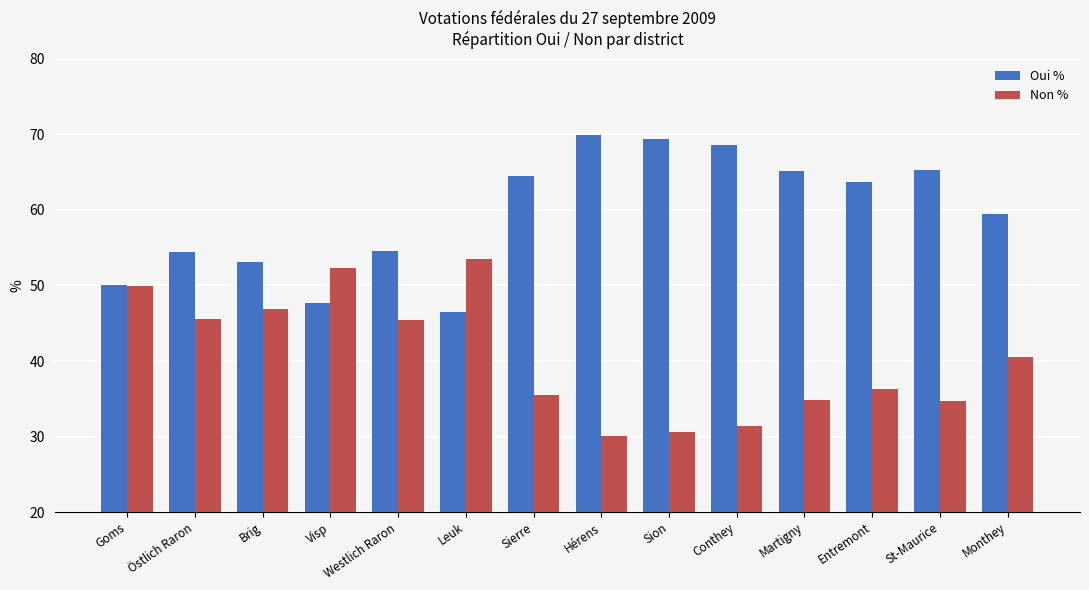

At Entremont, list the series in order from largest to smallest.

Oui %, Non %